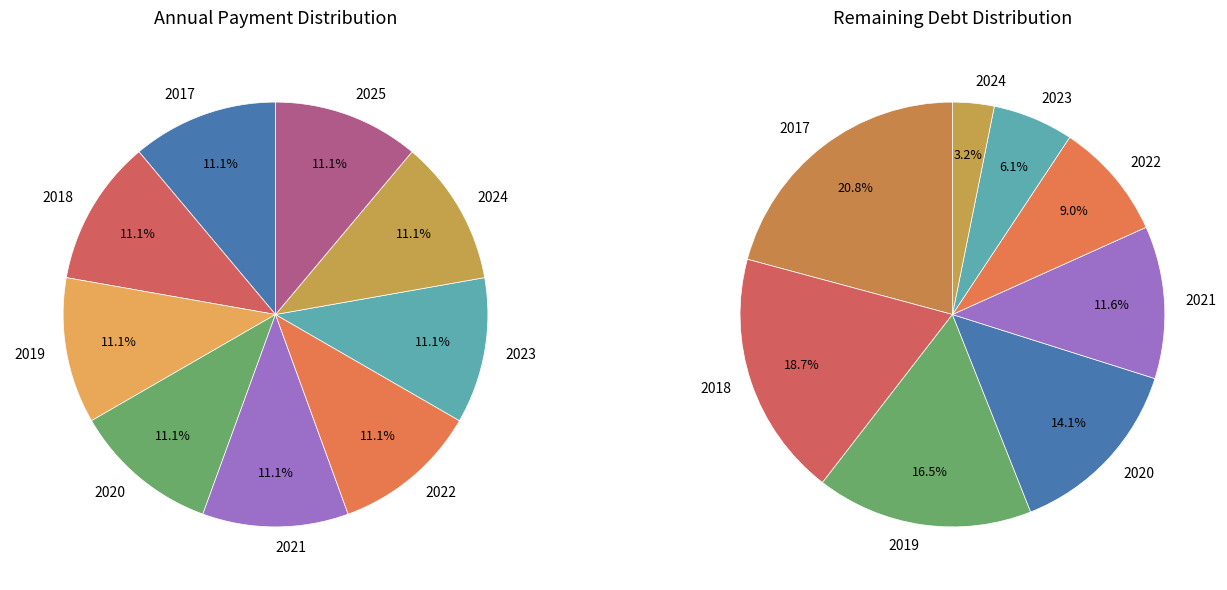

What is the ratio of the value at 2023 to the value at 2024?

1.0